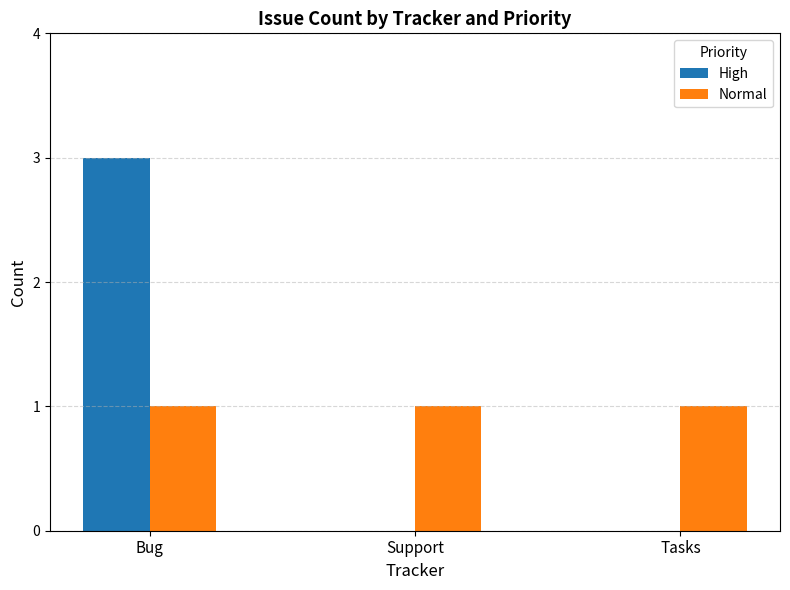

Which series changed the most between Bug and Tasks?

High